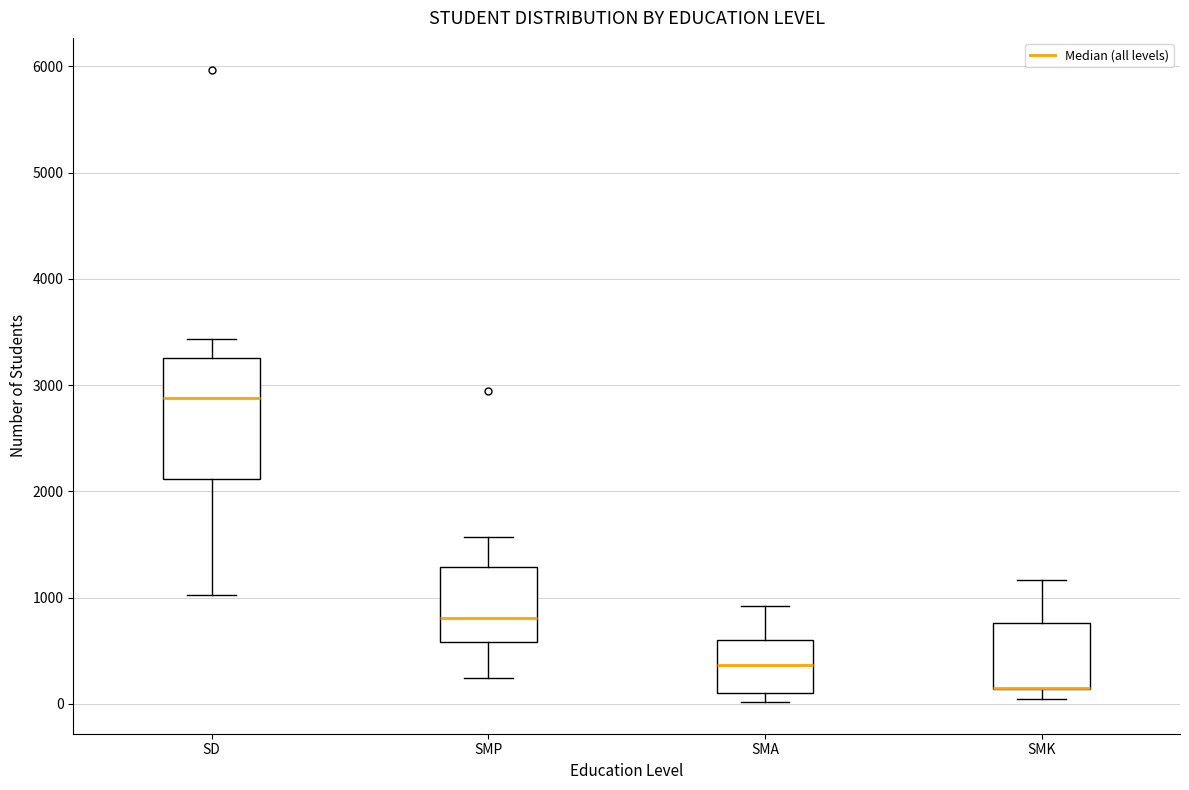

Where does the lower whisker of the box for SMP end on the y-axis? The values are not printed on the chart, so give them approximately, as read against the axis.

200